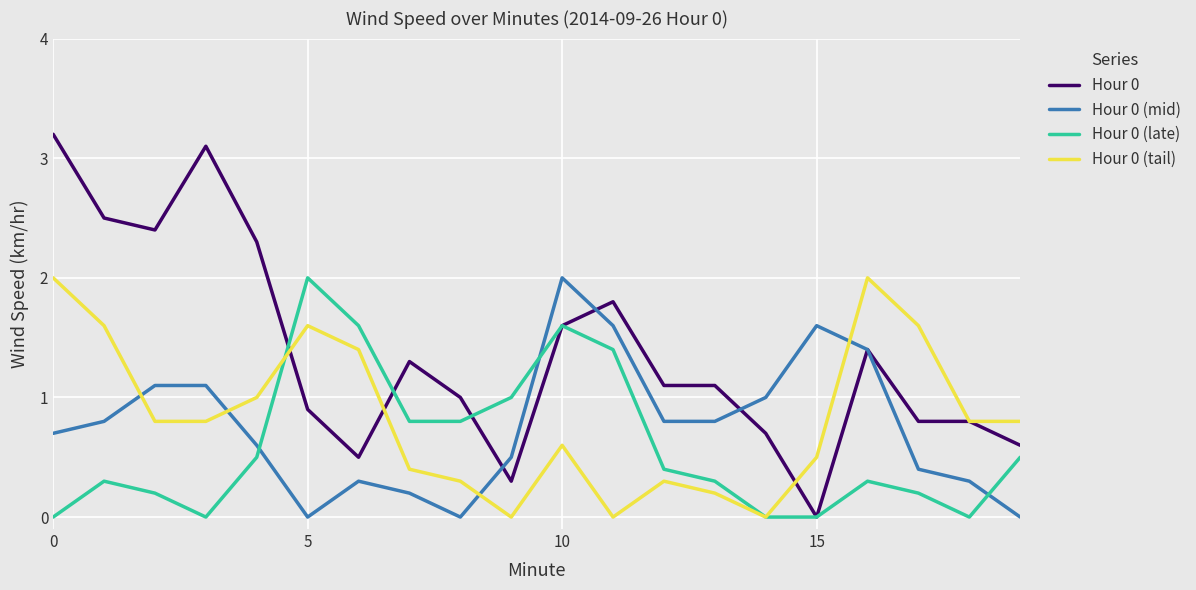

What is the greatest value displayed?

3.2